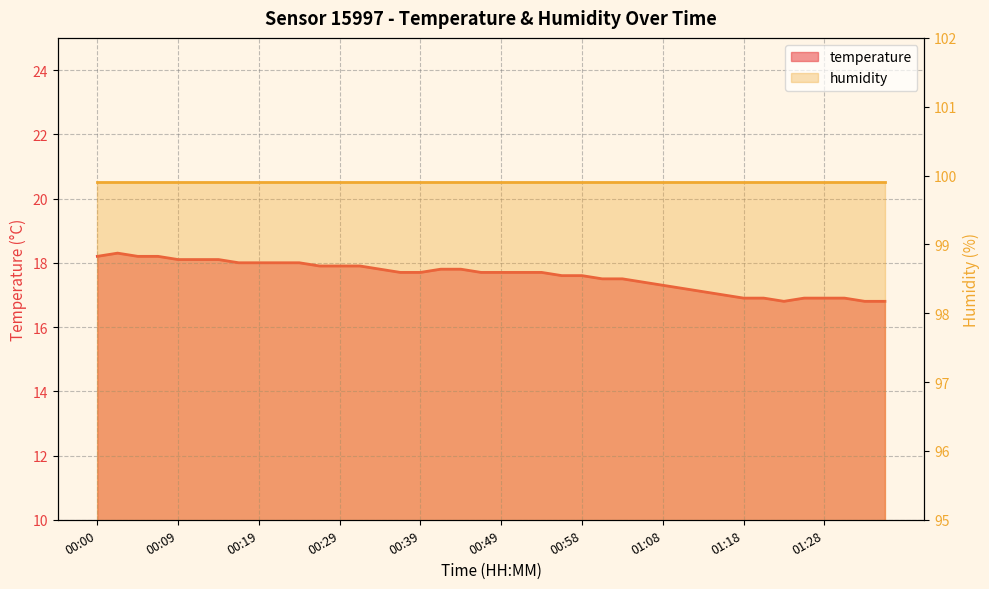

What is the difference between the second highest and minimum values?

1.4